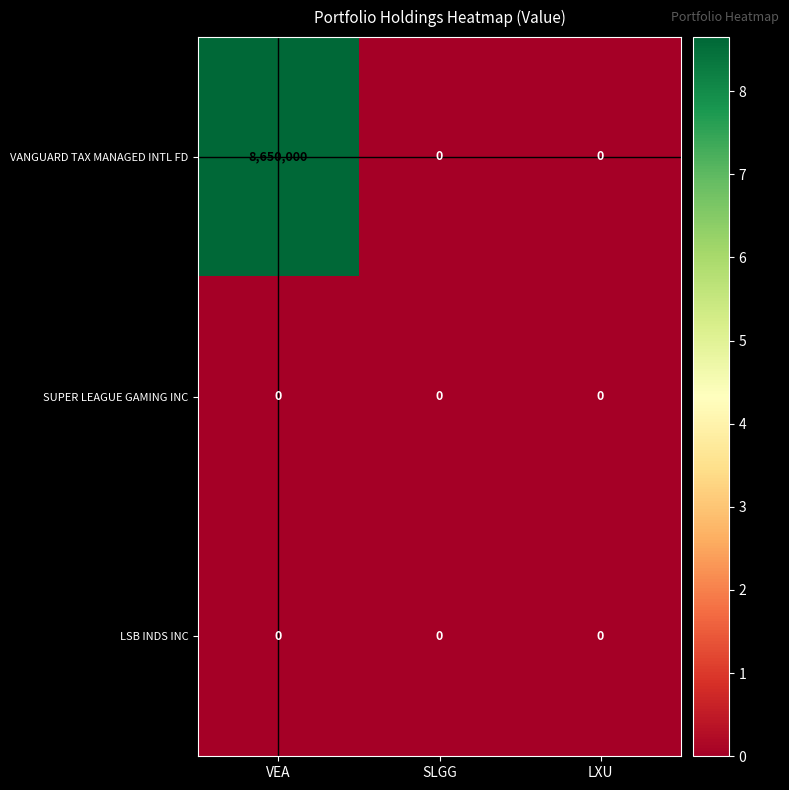

What is the maximum value shown in the chart?

8650000